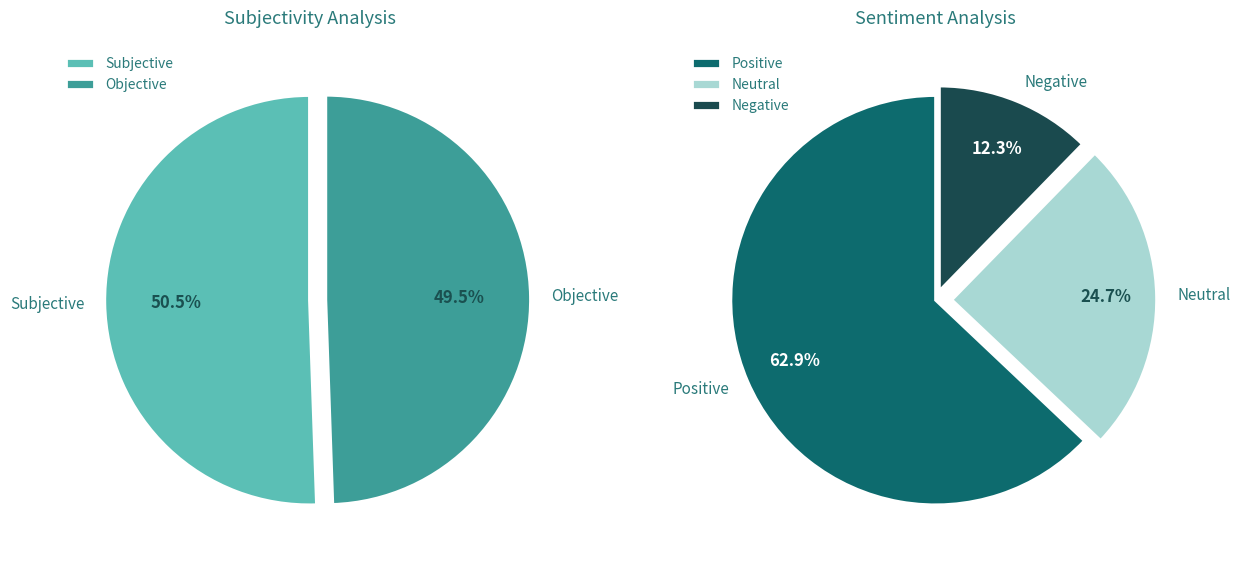

To the nearest percent, what is the difference between the largest and smallest slice percentages?

1%